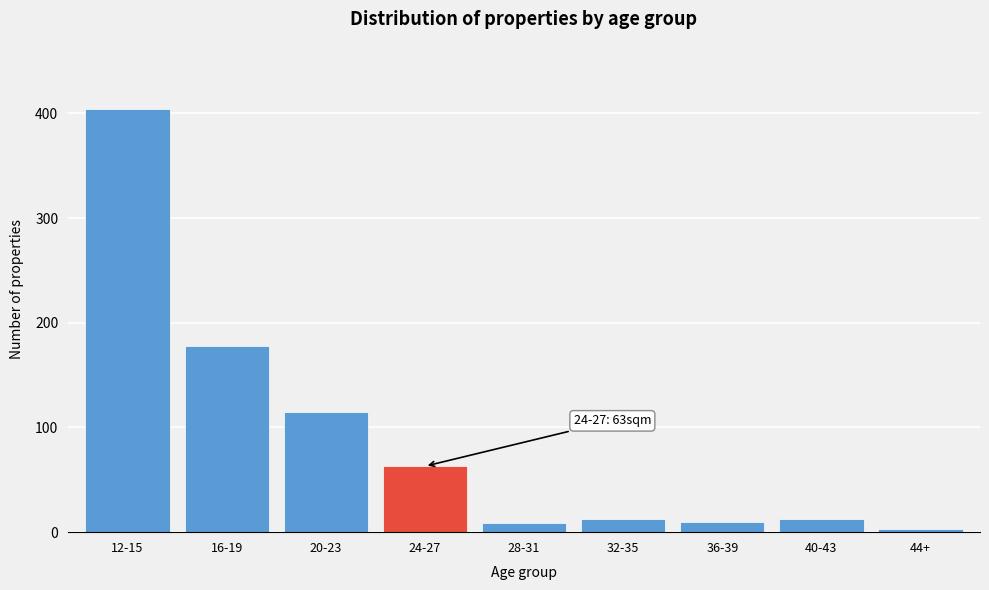

True or false: the data shows 404 at 12-15.

True